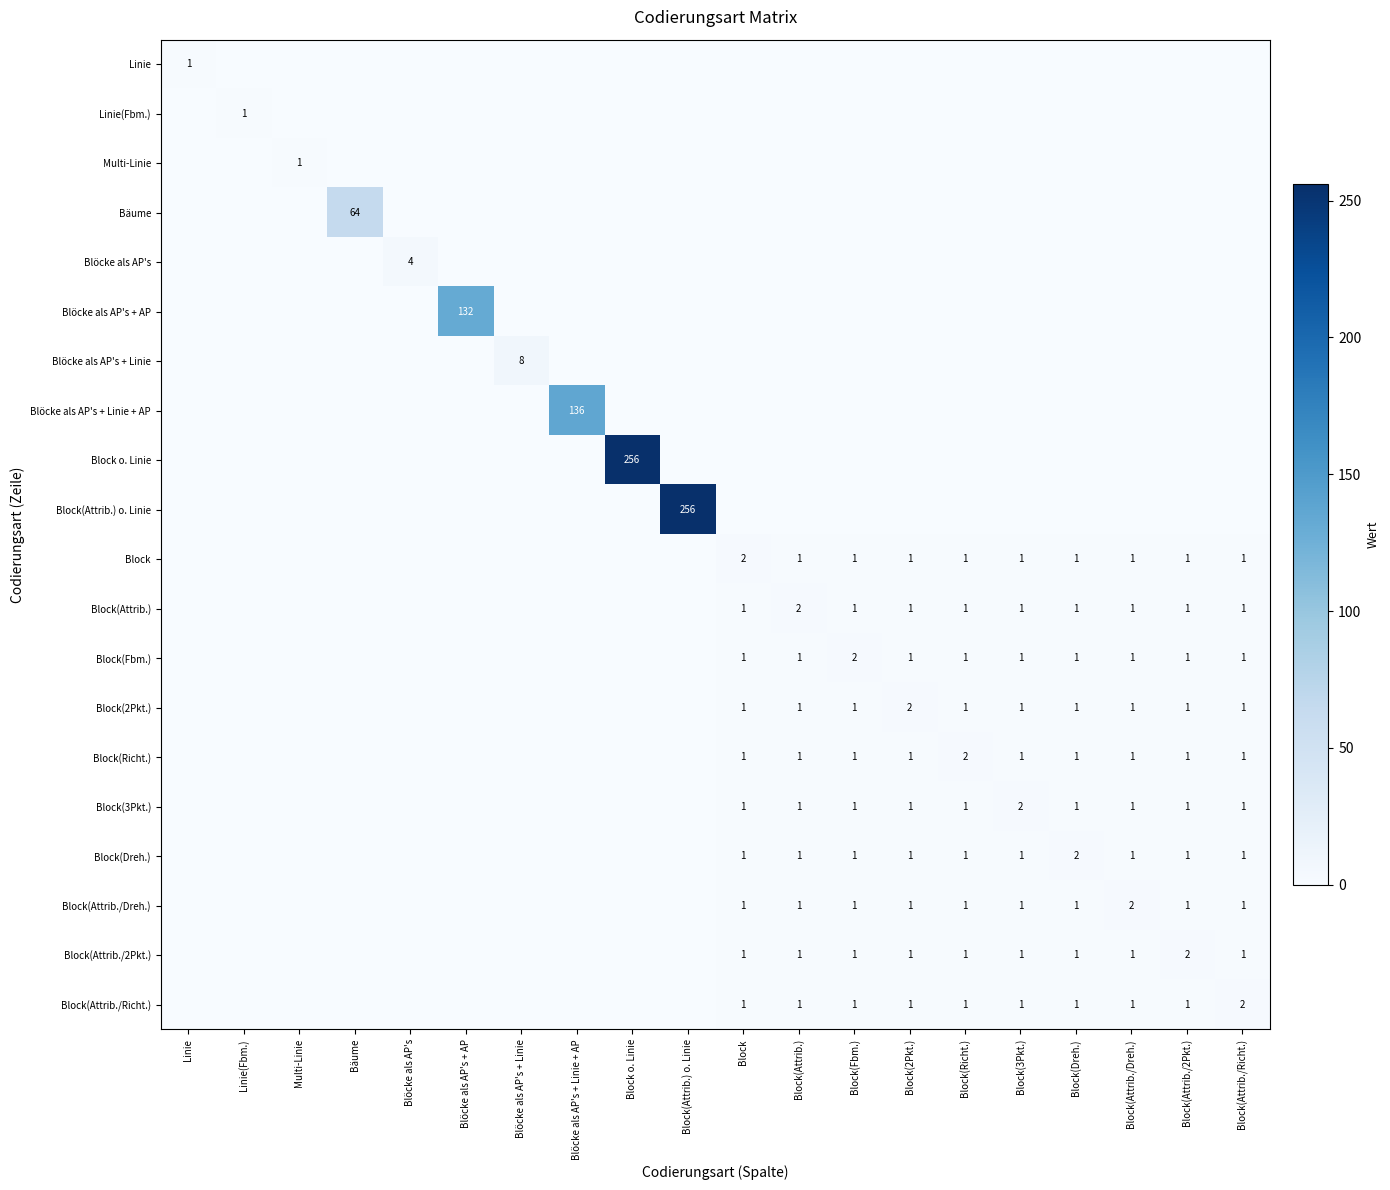

The value of Block o. Linie at Block o. Linie is 175. True or false?

False